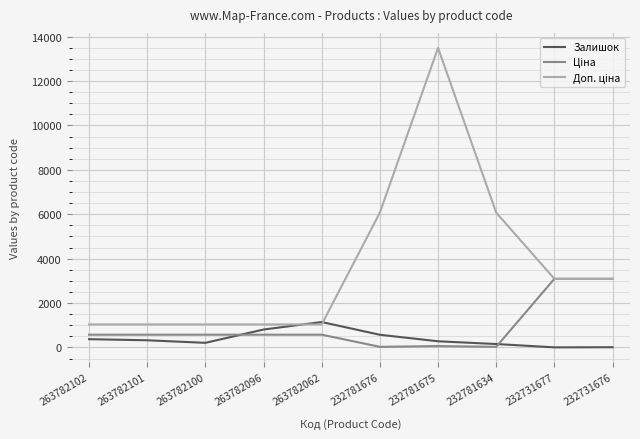

What is the spread (max minus min) of values at 263782101?

713.1